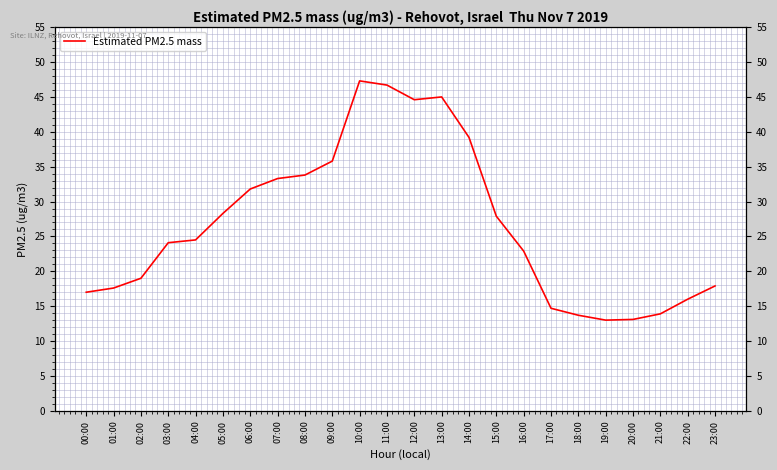

Which category has the highest value across all series?

10:00